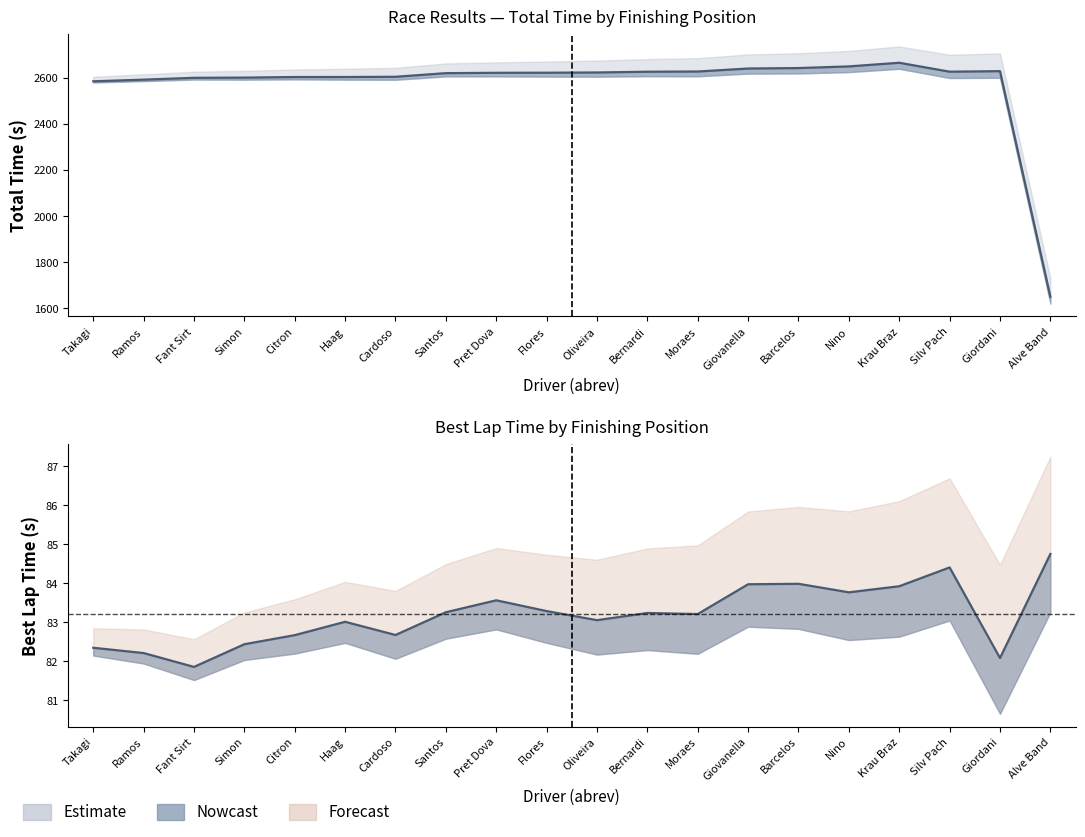

What is the greatest value displayed?

2664.9